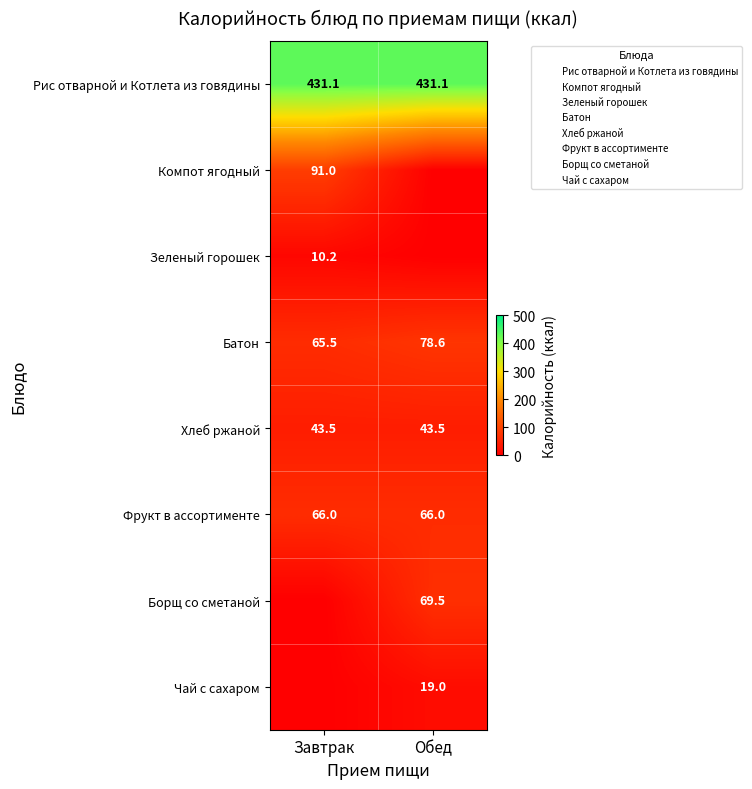

Count the number of data series in this chart.

8